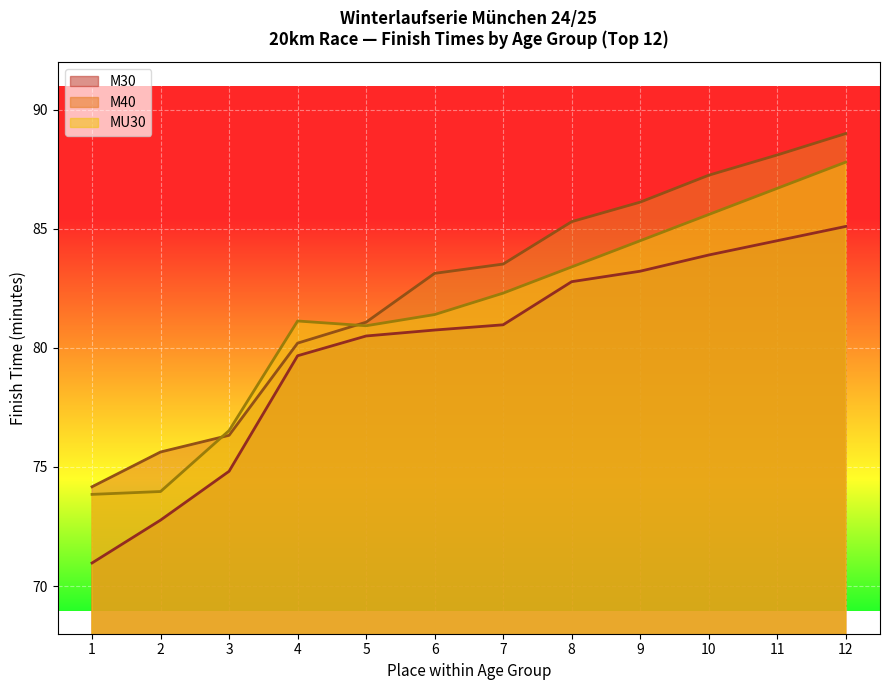

True or false: M30 has more than 0 points higher than both neighbors.

False